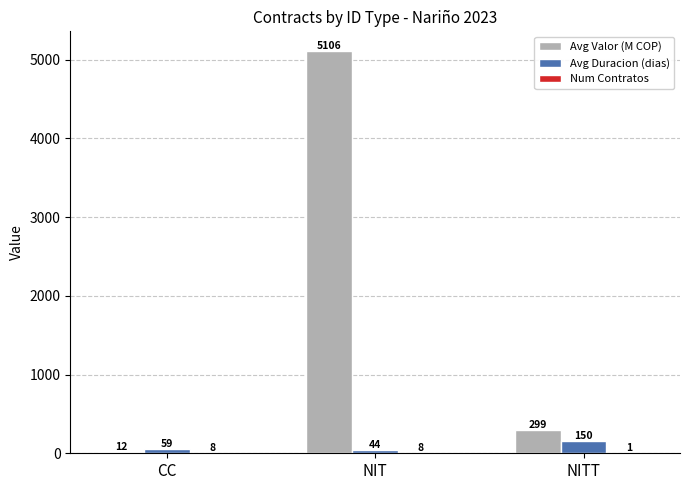

Is it true that Avg Valor (M COP) equals 299.2 at NITT?

True